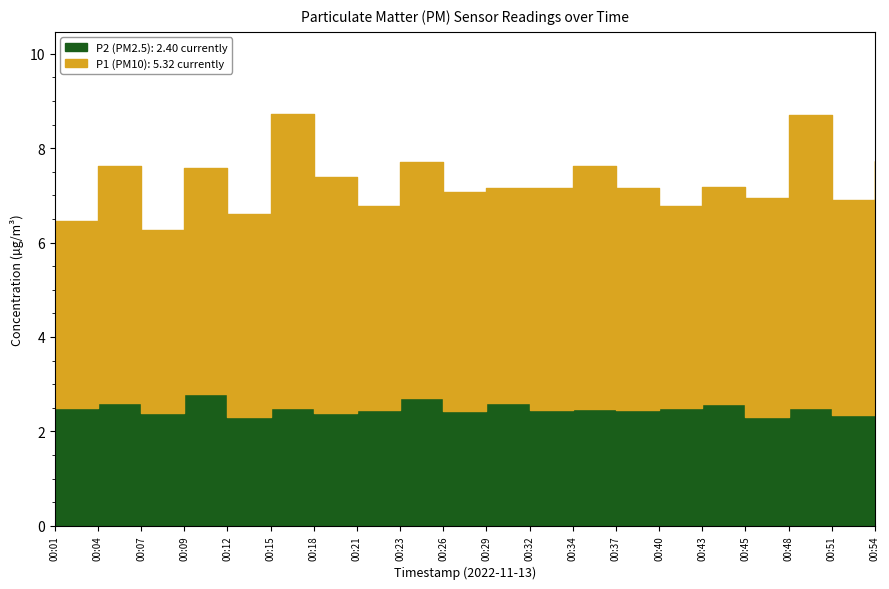

List the series in order of their peak value, highest first.

P1, P2